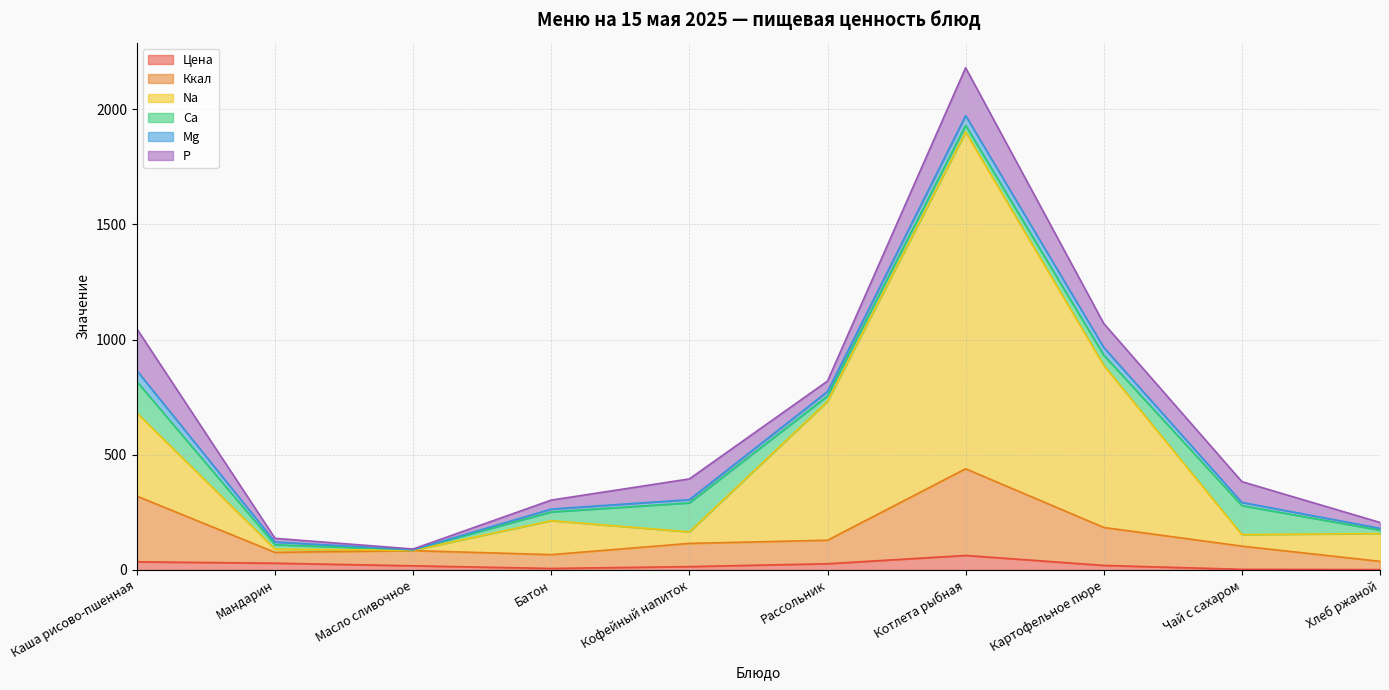

At which category is the sum across all series the highest?

Котлета рыбная